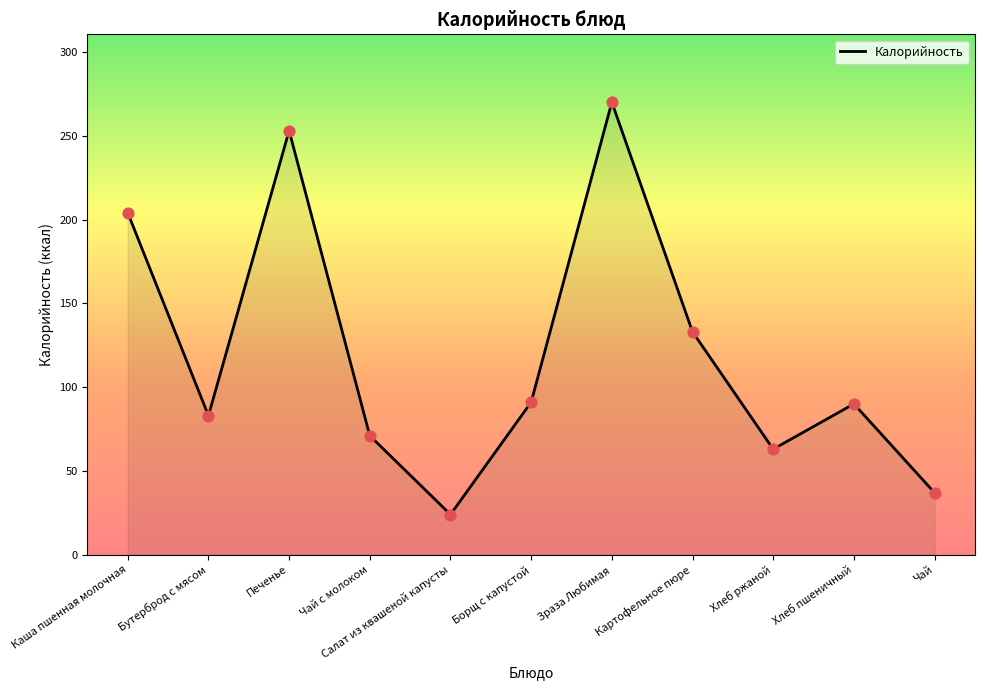

What is the ratio of the value at Чай to the value at Печенье?

0.1